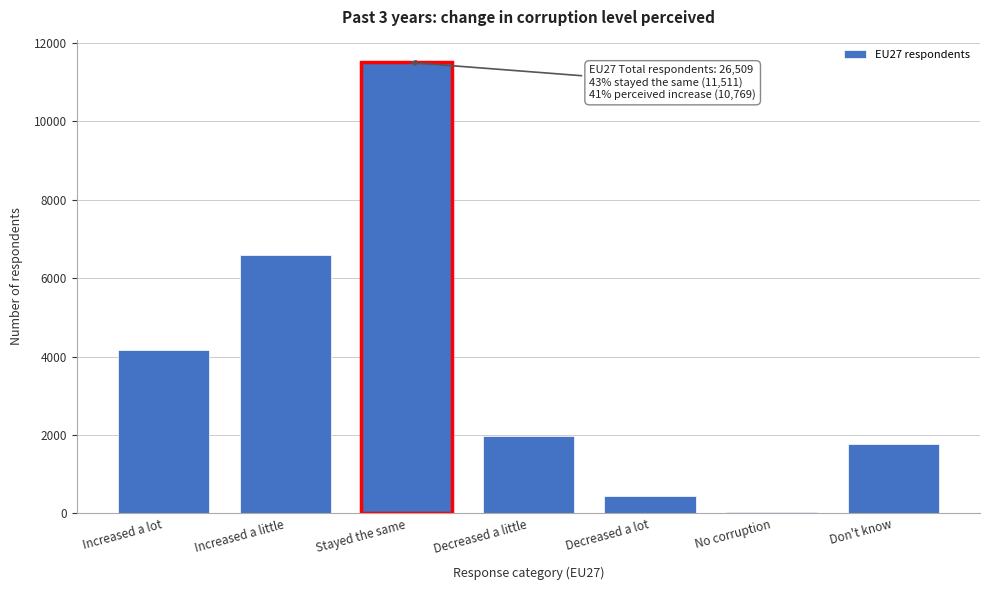

Reading left to right, extract all data points from this chart.

Increased a lot=4173	Increased a little=6596	Stayed the same=11511	Decreased a little=1971	Decreased a lot=456	No corruption=42	Don't know=1760